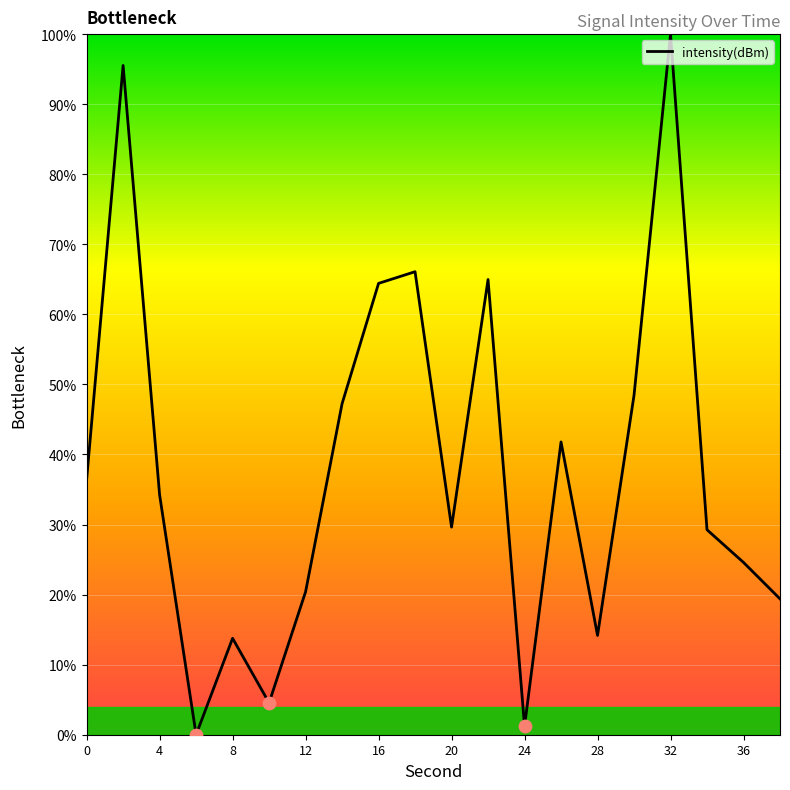

What is the maximum value shown in the chart?

100.0